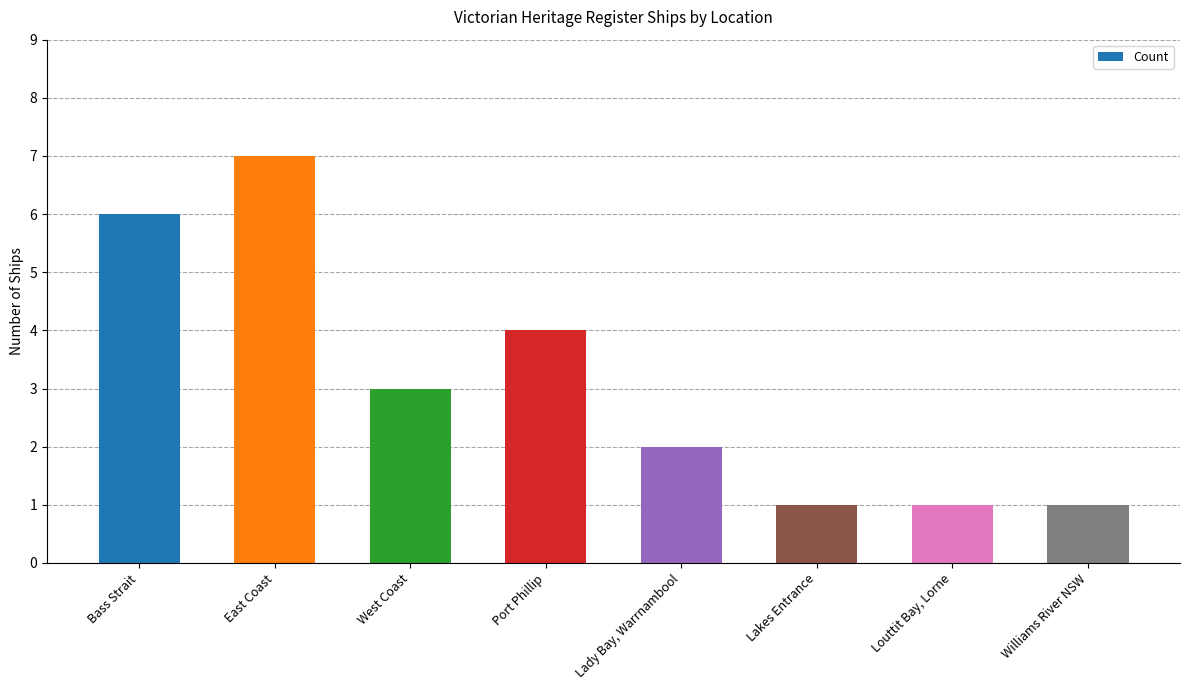

What is the ratio of the value at West Coast to the value at Lakes Entrance?

3.0